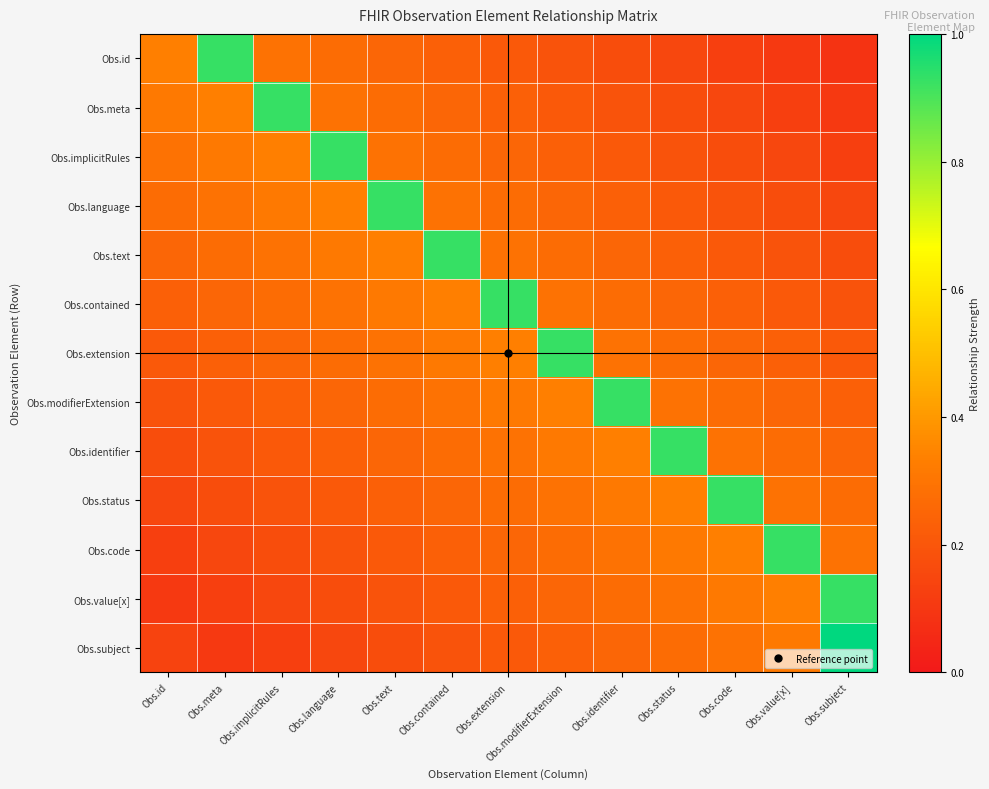

What is the maximum value shown in the chart?

1.0